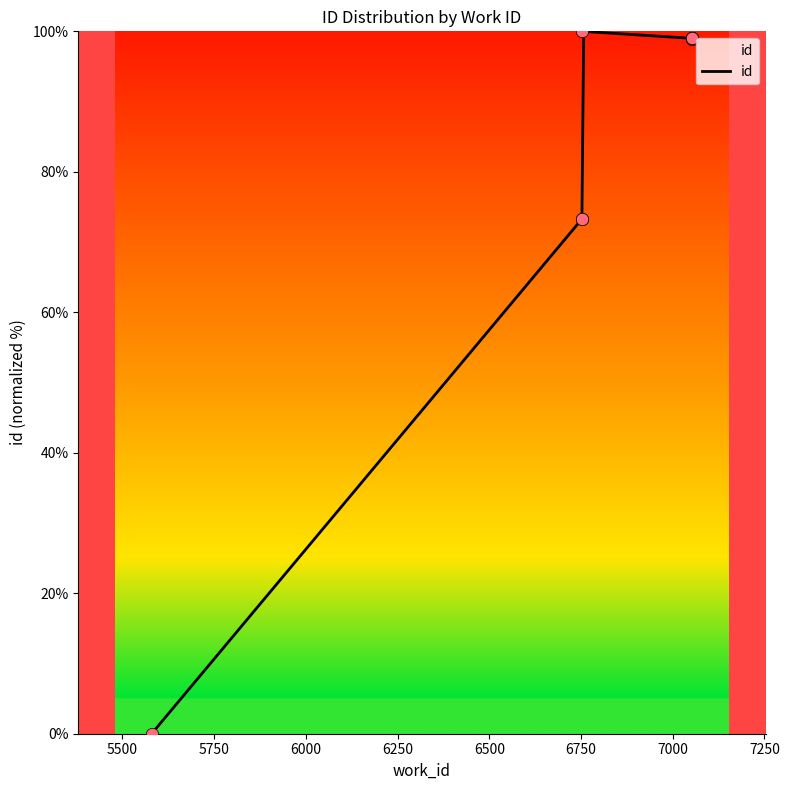

What is the change in value from 6753 to 7053?

+25.7